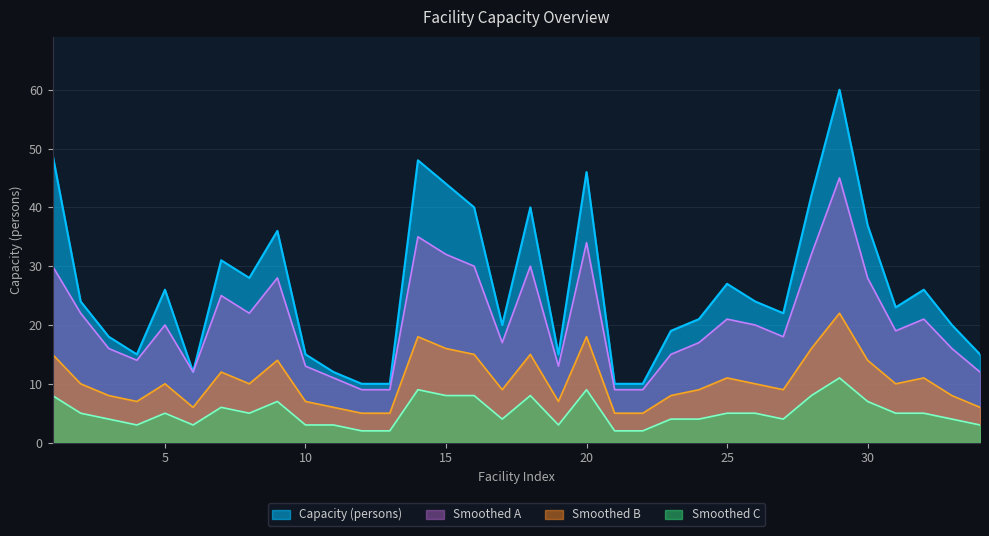

What are all the series names shown in the legend?

Capacity (persons), Smoothed A, Smoothed B, Smoothed C